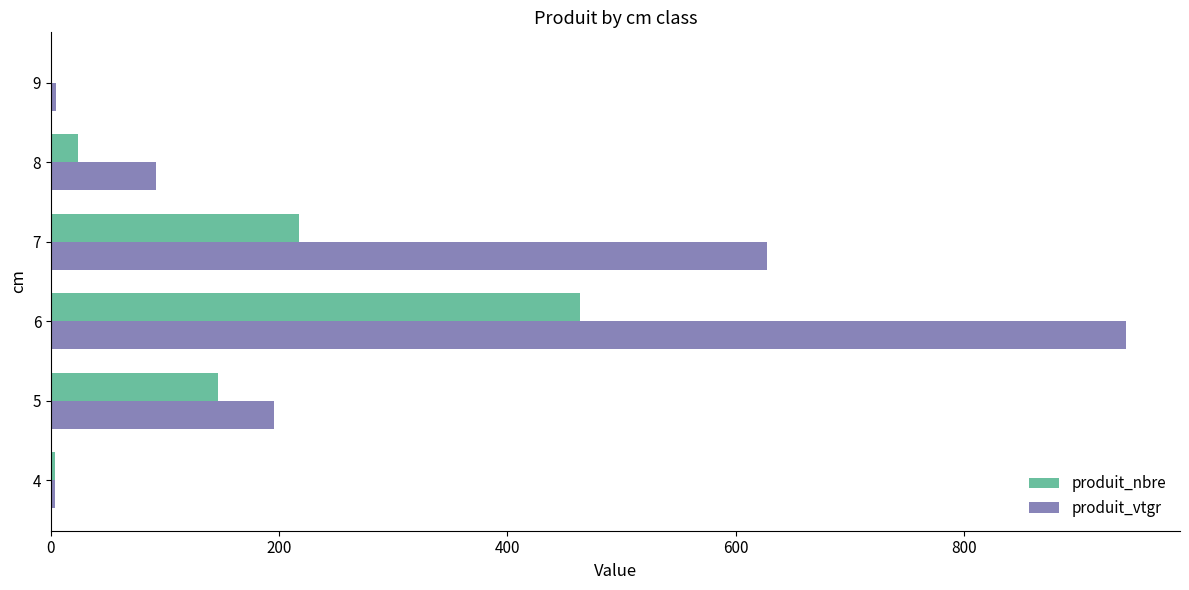

What is the total value across all series at 8?

116.1